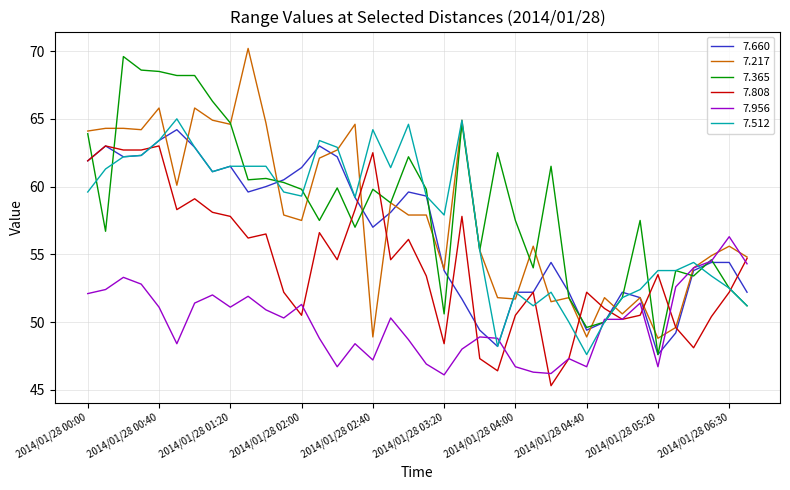

What is the lowest value of the 7.660 series?

47.6